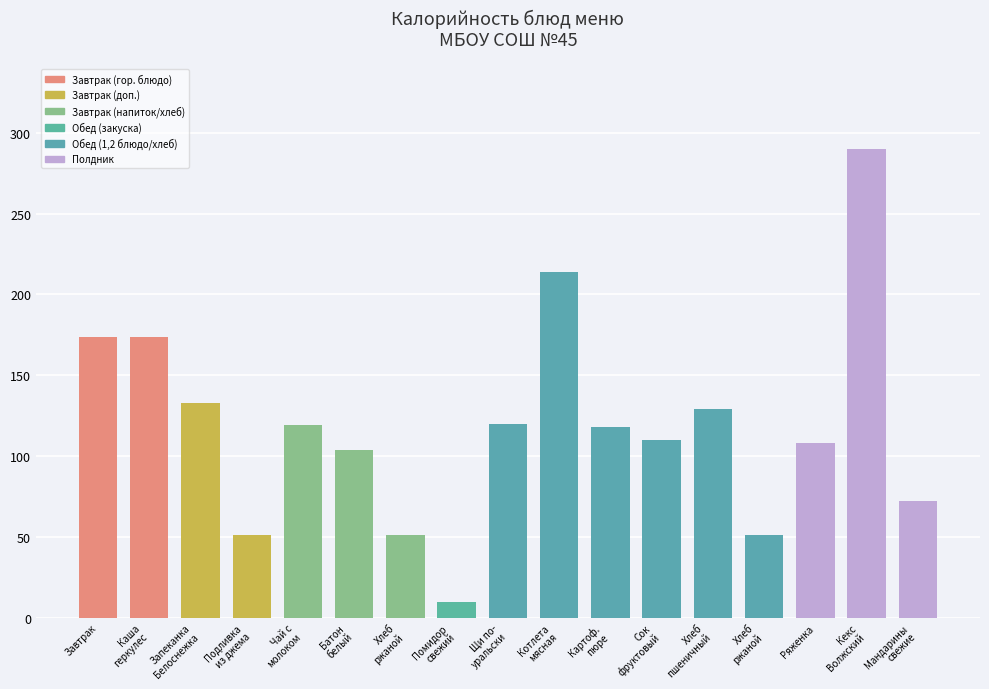

What is the difference between the maximum and minimum values?

280